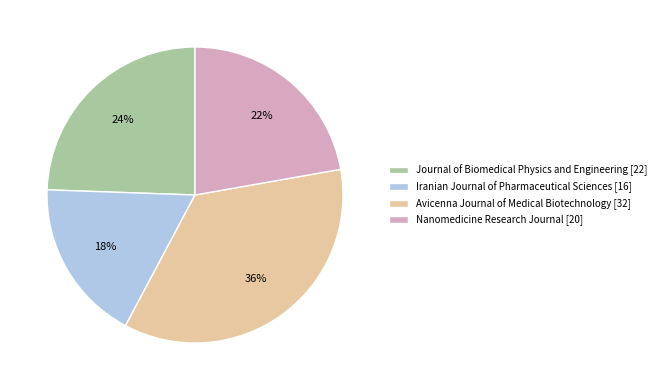

To the nearest percent, what percentage of the pie is Nanomedicine Research Journal?

22%